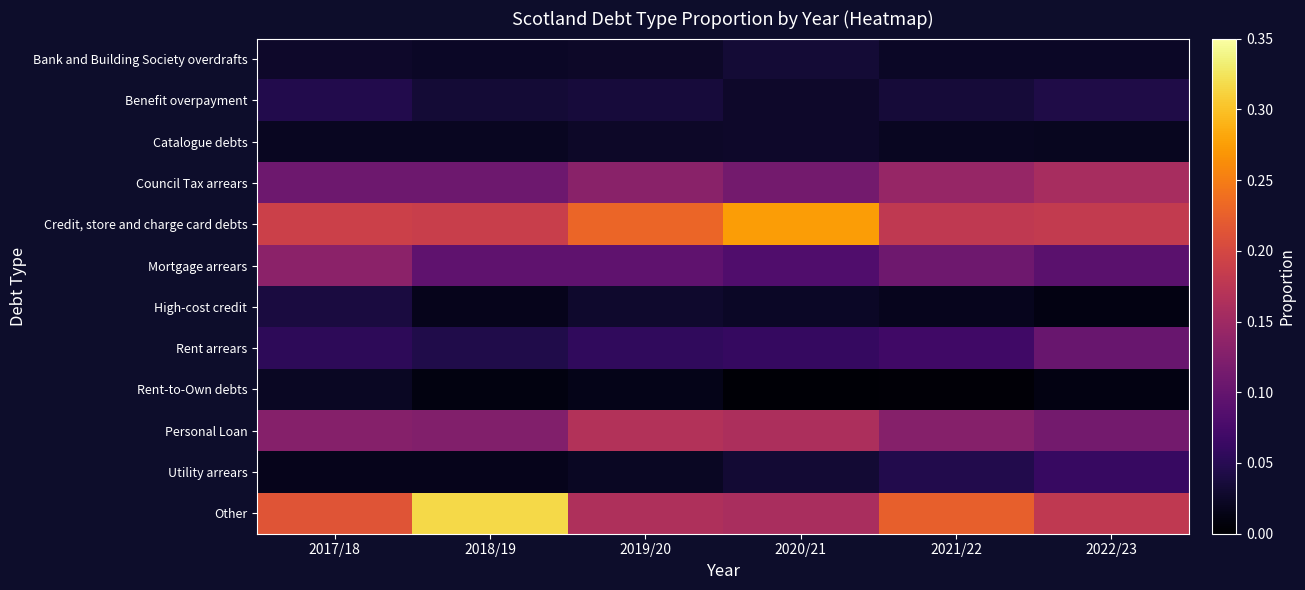

Which has a higher value, 2020/21 or 2022/23?

2020/21